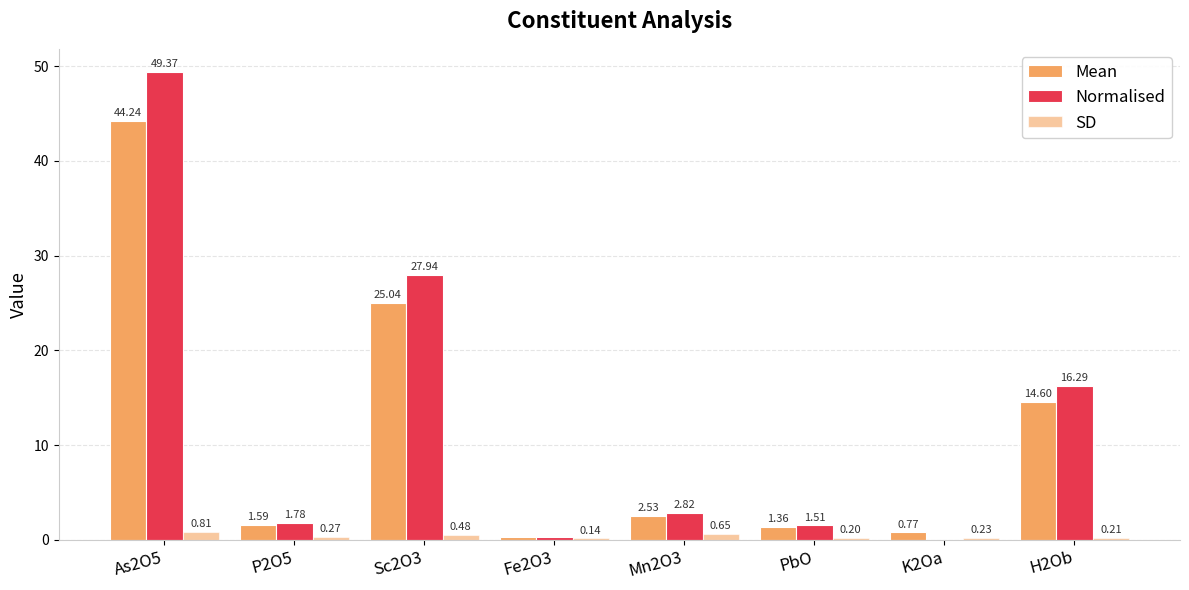

Which series has the largest total across all categories?

Normalised